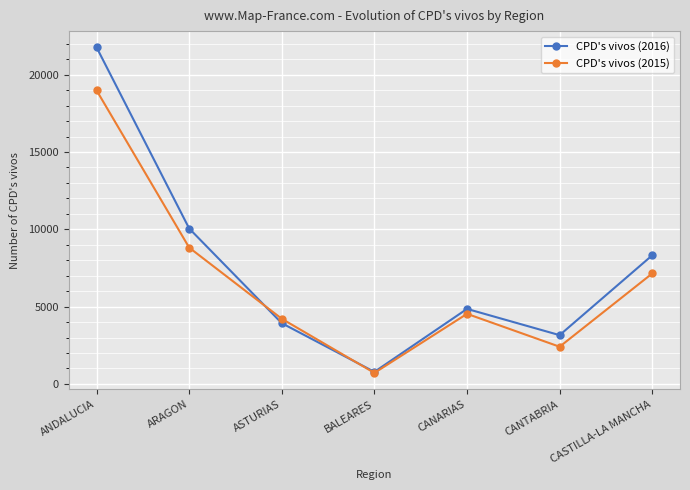

Is it true that CPD's vivos (2016) equals 16056 at ARAGON?

False